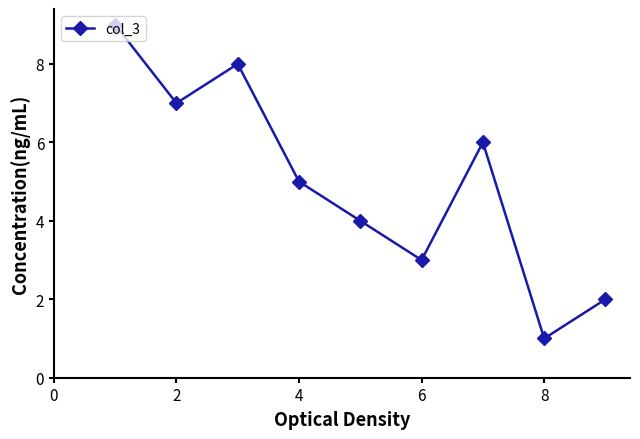

What is the difference between the second highest and minimum values?

7